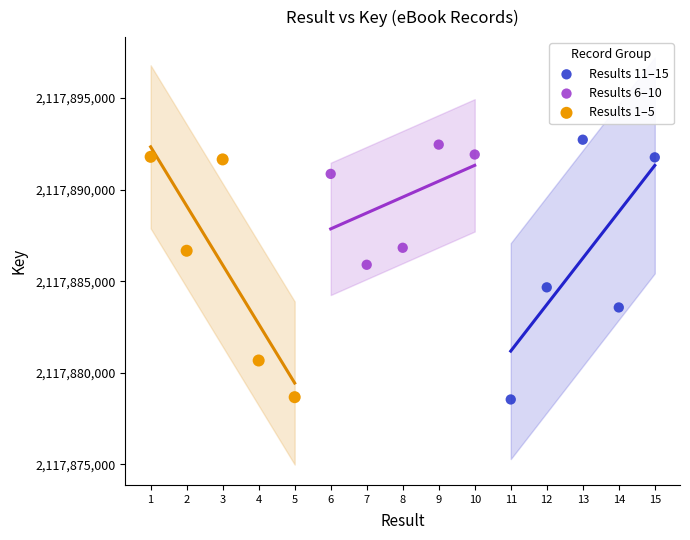

Which series has the largest Y range (max minus min)?

Results 11–15